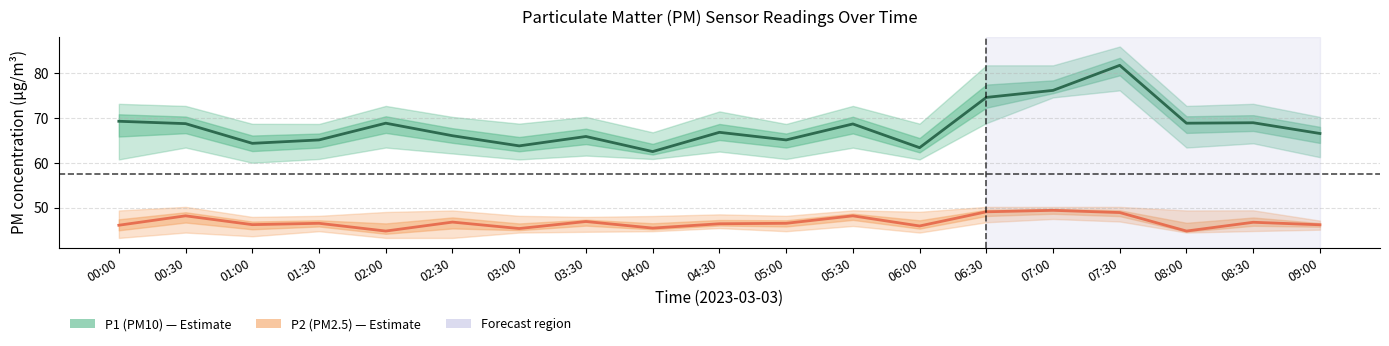

At which category is the sum across all series the highest?

07:30